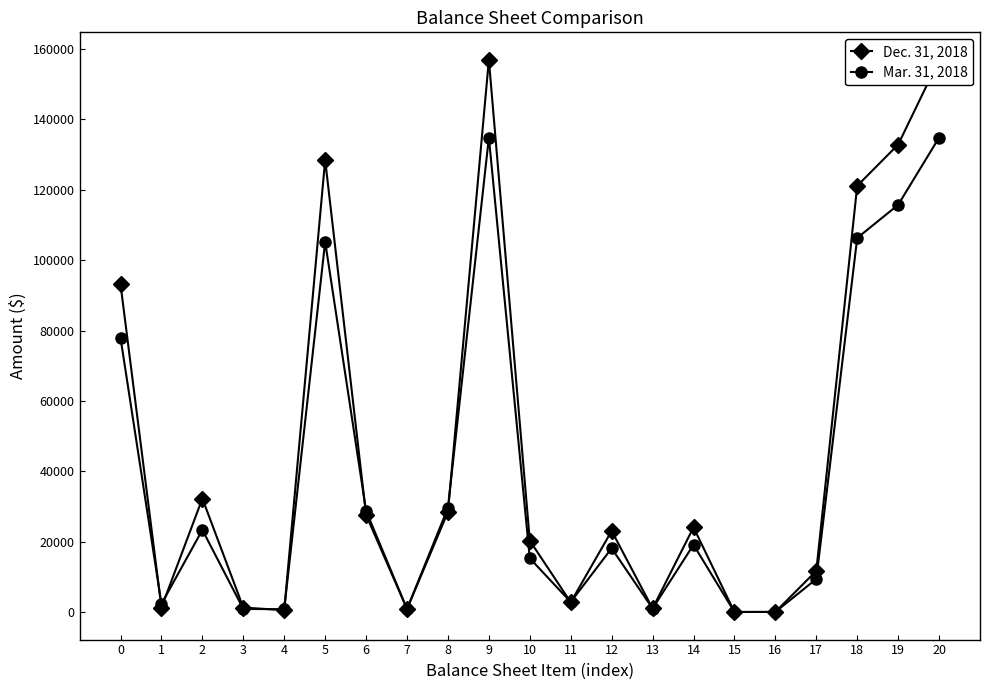

At how many categories does at least one series exceed 113183?

5